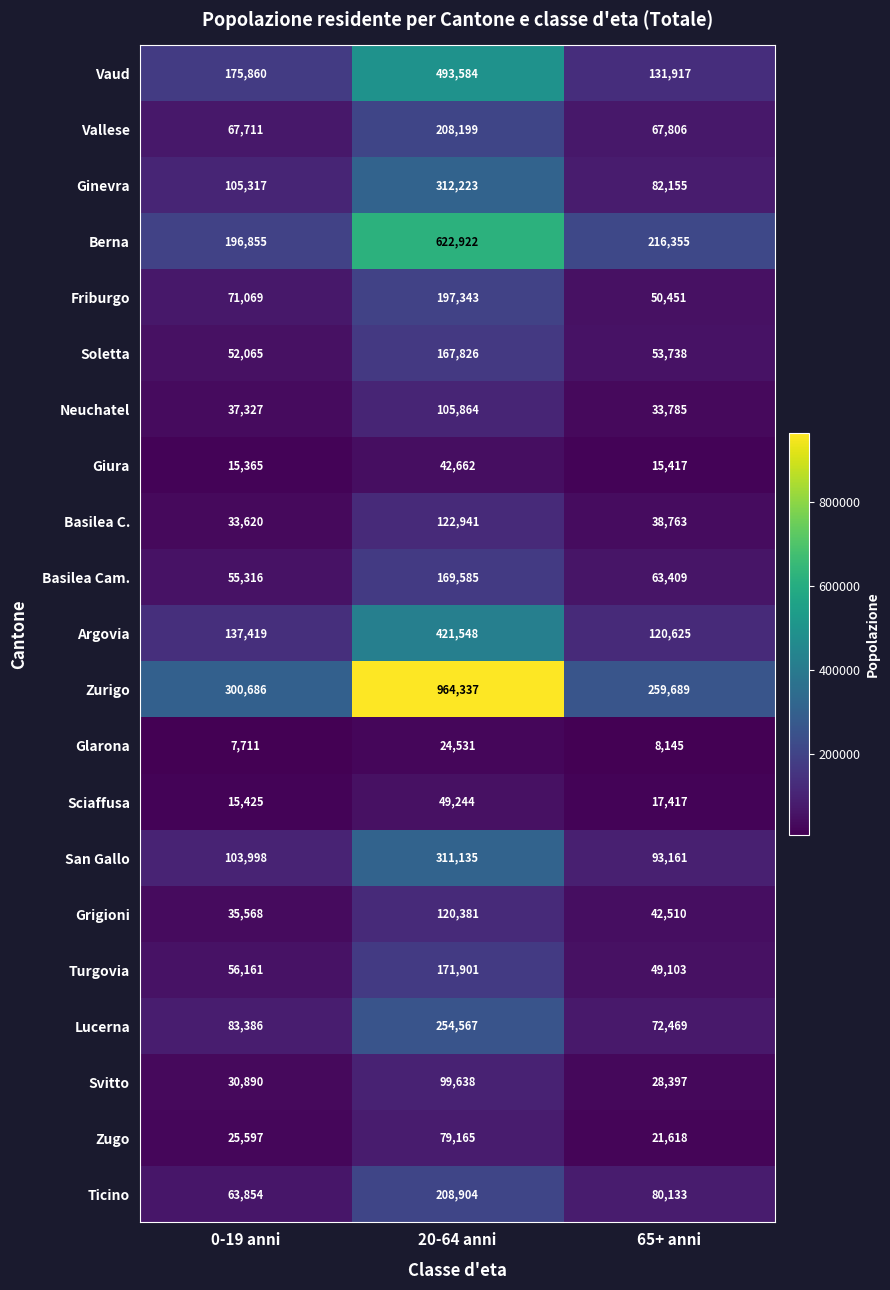

Which series has the largest total across all categories?

Zurigo